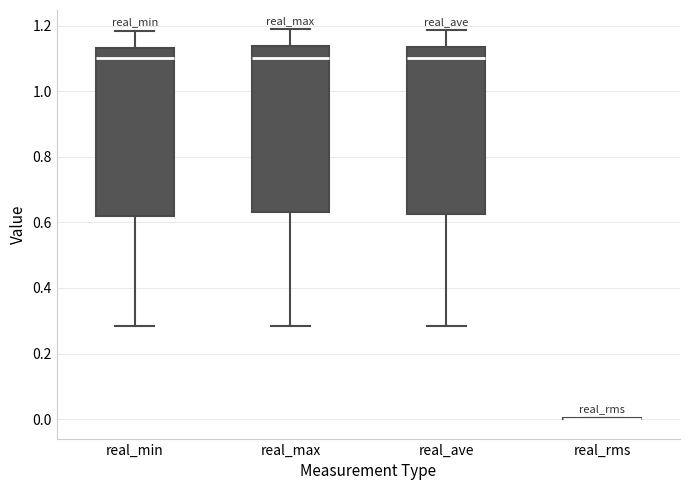

Where does the lower whisker of the box for real_min end on the y-axis? The values are not printed on the chart, so give them approximately, as read against the axis.

0.28